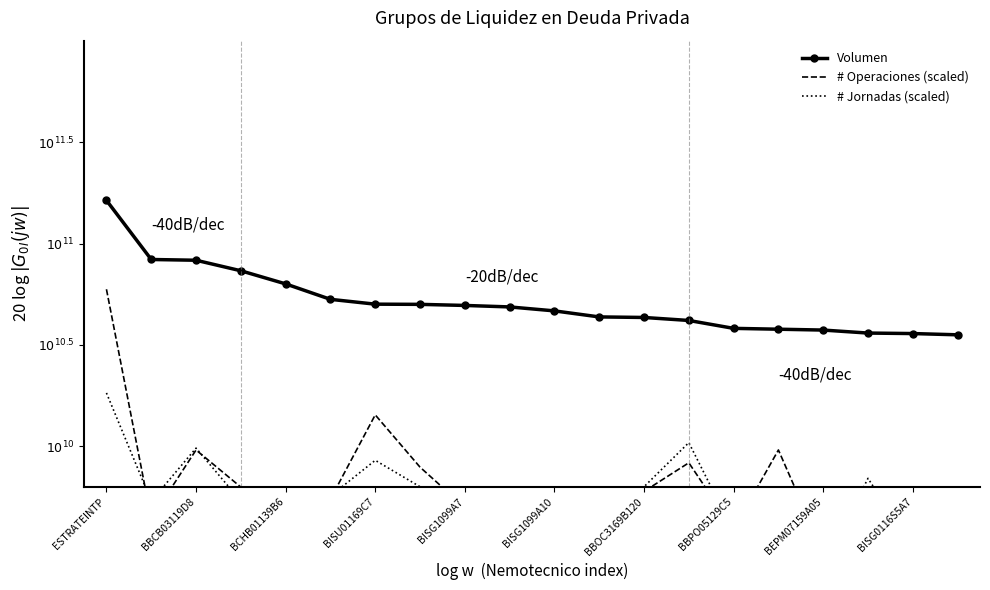

What are all the series names shown in the legend?

Volumen, # Operaciones (scaled), # Jornadas (scaled)